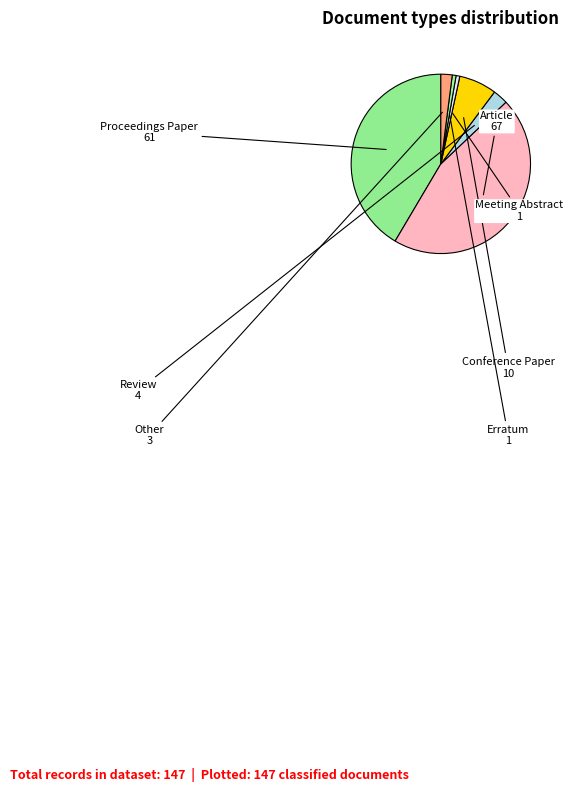

Is the sum of Other and Meeting Abstract greater than half?

No